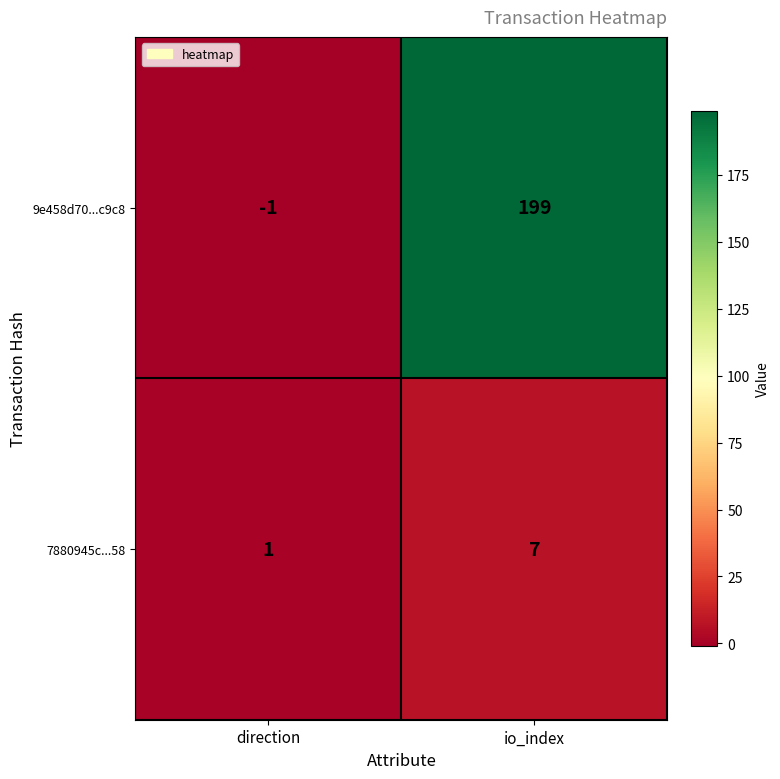

List the series in order of their overall mean, highest first.

9e458d70...c9c8, 7880945c...58